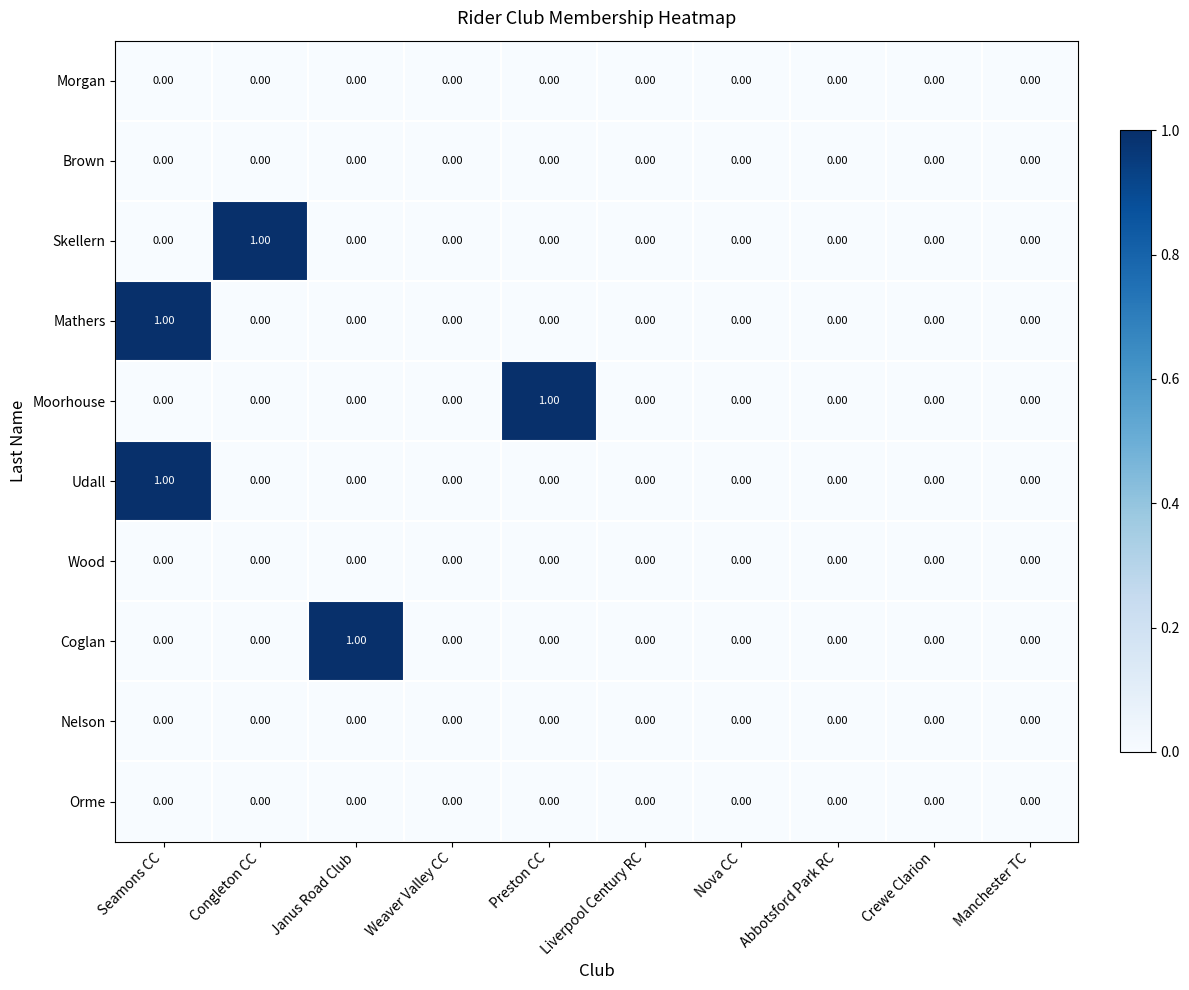

At which category is the sum across all series the highest?

Seamons CC